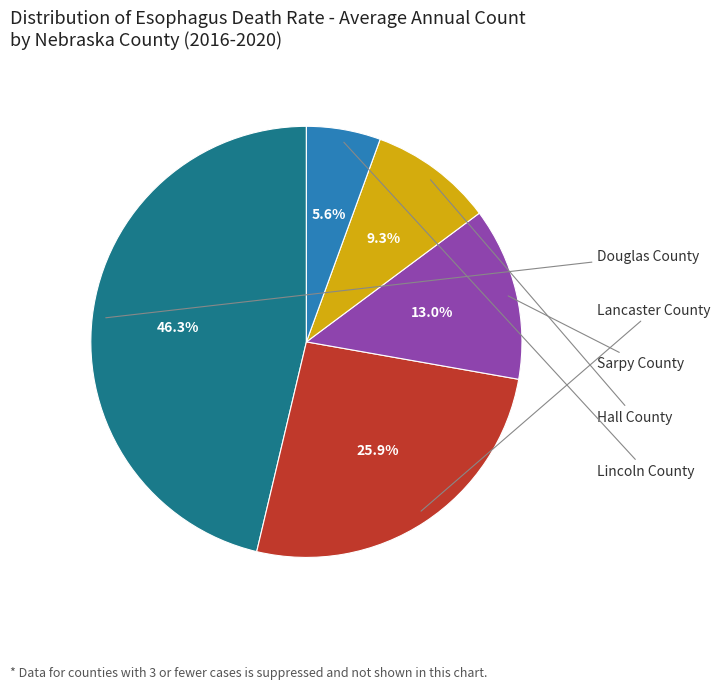

Which slice is the smallest?

Lincoln County